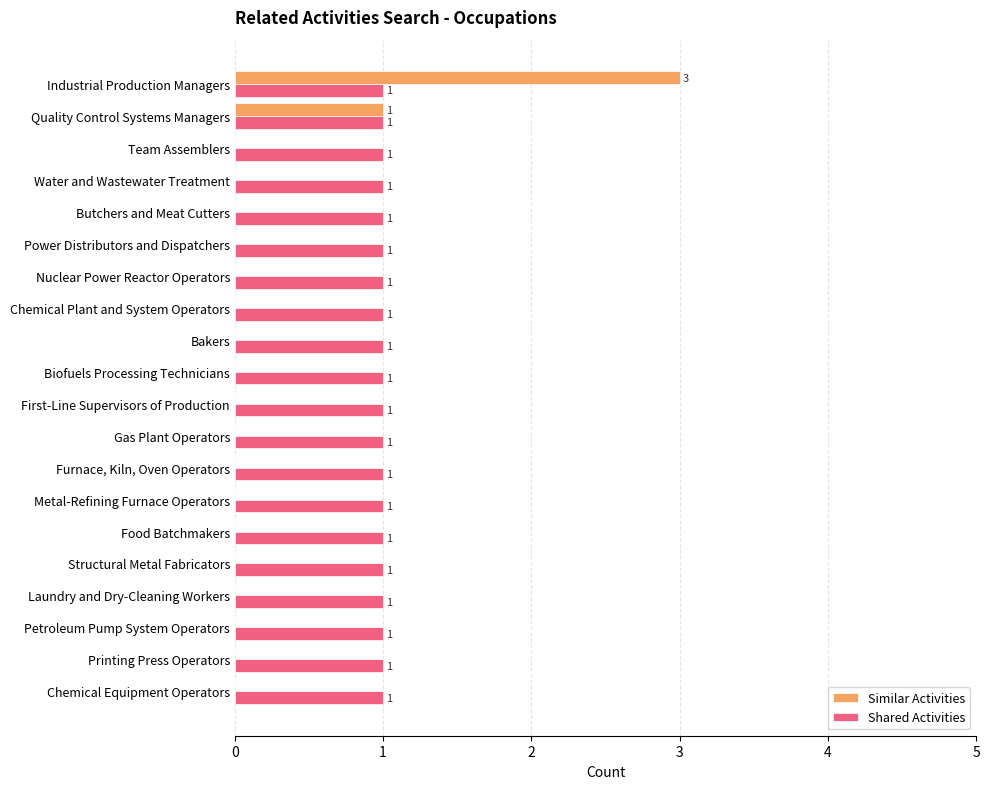

How many Similar Activities values are between 0 and 1?

19